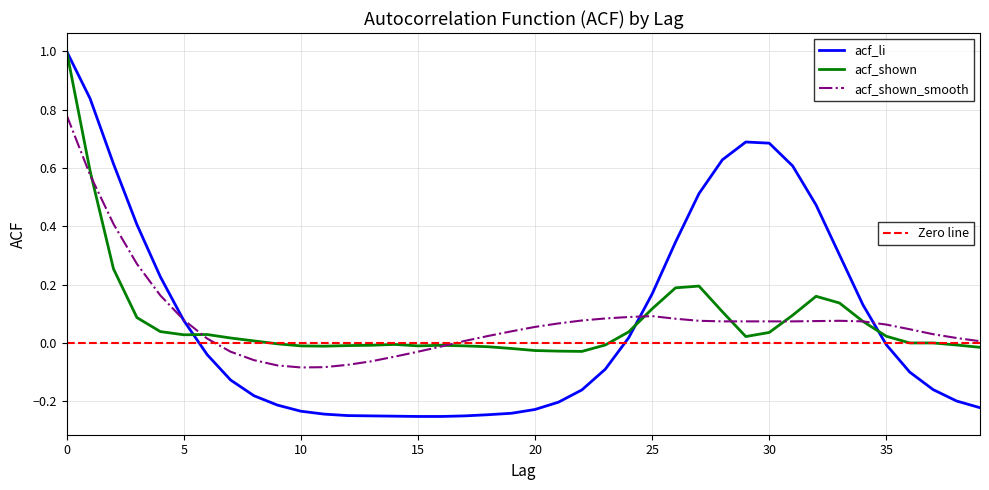

Reading right to left, transcribe all the data shown in this chart.

acf_li: -0.2	-0.2	-0.2	-0.1	-0.0	0.1	0.3	0.5	0.6	0.7	0.7	0.6	0.5	0.3	0.2	0.0	-0.1	-0.2	-0.2	-0.2	-0.2	-0.2	-0.2	-0.3	-0.3	-0.3	-0.2	-0.2	-0.2	-0.2	-0.2	-0.2	-0.1	-0.0	0.1	0.2	0.4	0.6	0.8	1.0
acf_shown: -0.0	-0.0	0.0	0.0	0.0	0.1	0.1	0.2	0.1	0.0	0.0	0.1	0.2	0.2	0.1	0.0	-0.0	-0.0	-0.0	-0.0	-0.0	-0.0	-0.0	-0.0	-0.0	-0.0	-0.0	-0.0	-0.0	-0.0	-0.0	0.0	0.0	0.0	0.0	0.0	0.1	0.3	0.6	1.0
acf_shown_smooth: 0.0	0.0	0.0	0.0	0.1	0.1	0.1	0.1	0.1	0.1	0.1	0.1	0.1	0.1	0.1	0.1	0.1	0.1	0.1	0.1	0.0	0.0	0.0	-0.0	-0.0	-0.0	-0.1	-0.1	-0.1	-0.1	-0.1	-0.1	-0.0	0.0	0.1	0.2	0.3	0.4	0.6	0.8